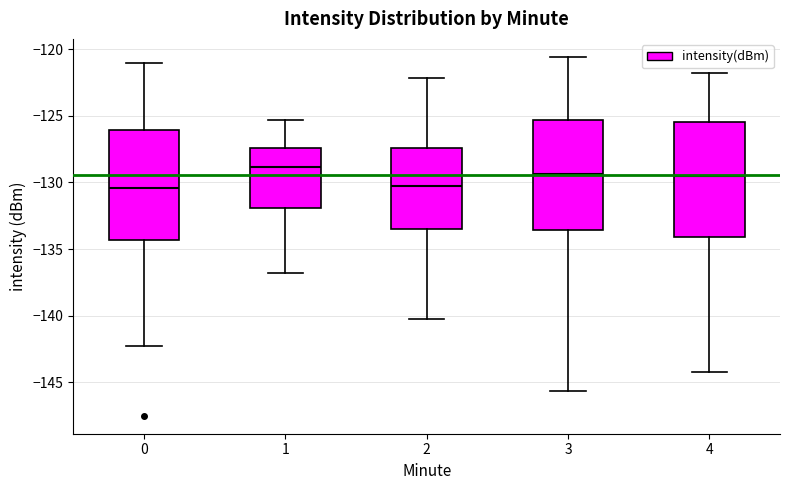

Reading left to right, read every box against the y-axis: the position of its median line, the range the box covers, and the ends of its whiskers. The values are not printed on the chart, so give them approximately, as read against the axis.

0: median -130.5, box -134.5 to -126.0, whiskers -142.5 to -121.0
1: median -129.0, box -132.0 to -127.5, whiskers -137.0 to -125.5
2: median -130.5, box -133.5 to -127.5, whiskers -140.0 to -122.0
3: median -129.5, box -133.5 to -125.5, whiskers -145.5 to -120.5
4: median -129.5, box -134.0 to -125.5, whiskers -144.0 to -122.0